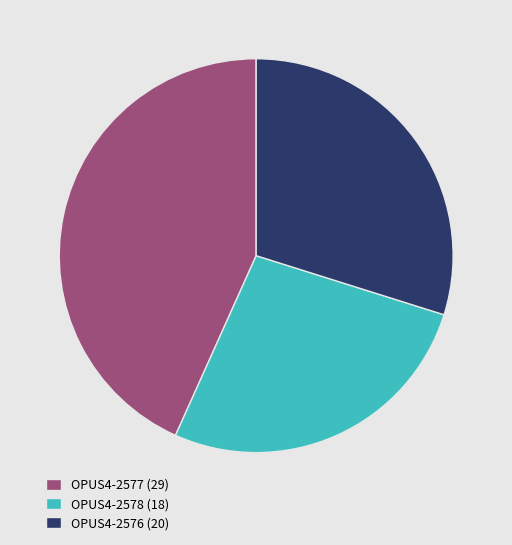

Is the sum of OPUS4-2576 (20) and OPUS4-2577 (29) greater than half?

Yes